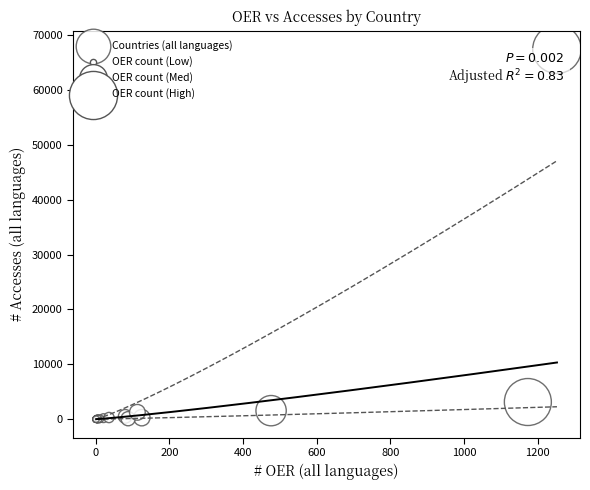

What Y value in the scatter plot is closest to 33713?

3130